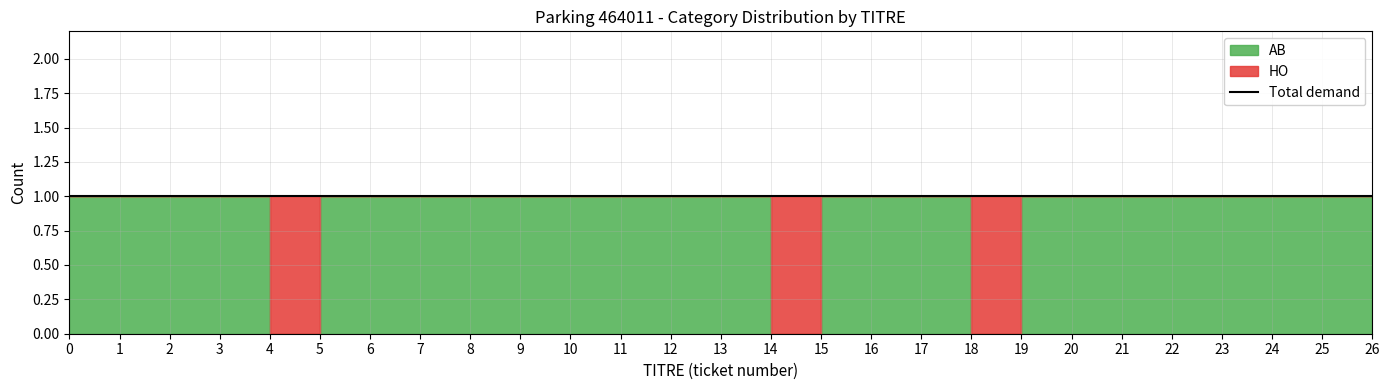

Where do HO and AB first cross each other?

3 and 4